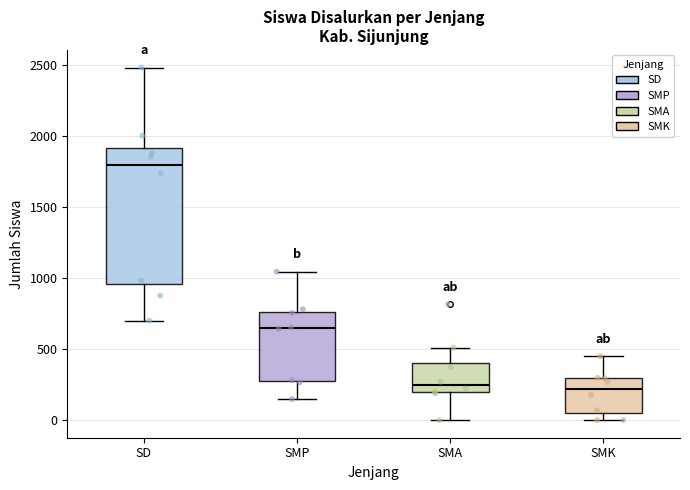

Reading left to right, read every box against the y-axis: the position of its median line, the range the box covers, and the ends of its whiskers. The values are not printed on the chart, so give them approximately, as read against the axis.

SD: median 1800, box 950 to 1900, whiskers 700 to 2500
SMP: median 650, box 300 to 750, whiskers 150 to 1050
SMA: median 250, box 200 to 400, whiskers 0 to 500
SMK: median 200, box 50 to 300, whiskers 0 to 450